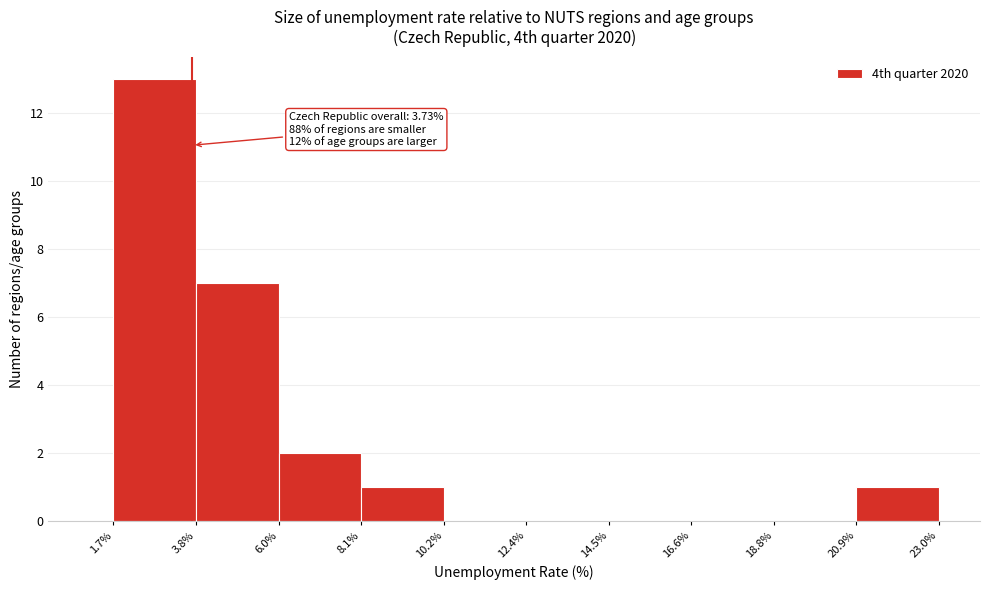

Which range on the x-axis has the tallest bar?

1.7% to 3.8%